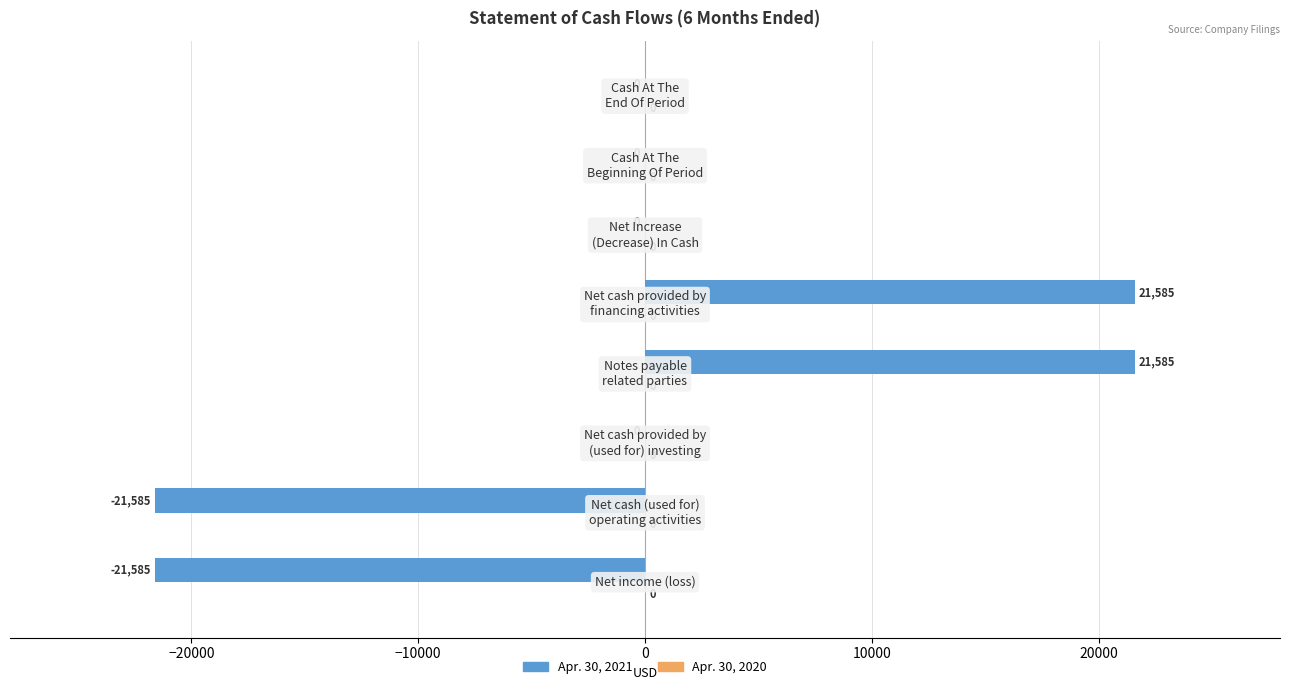

What is the maximum value shown in the chart?

21585